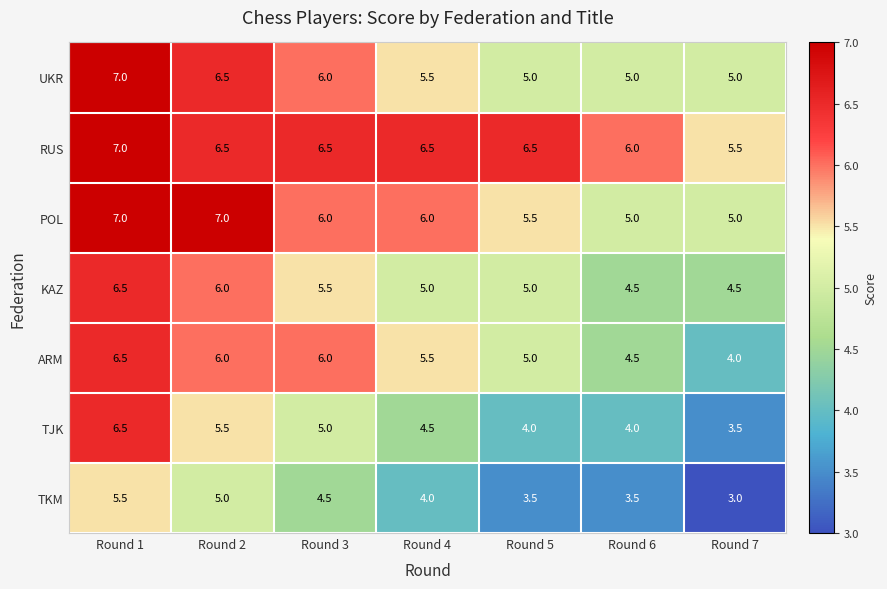

At how many categories does at least one series exceed 3?

7